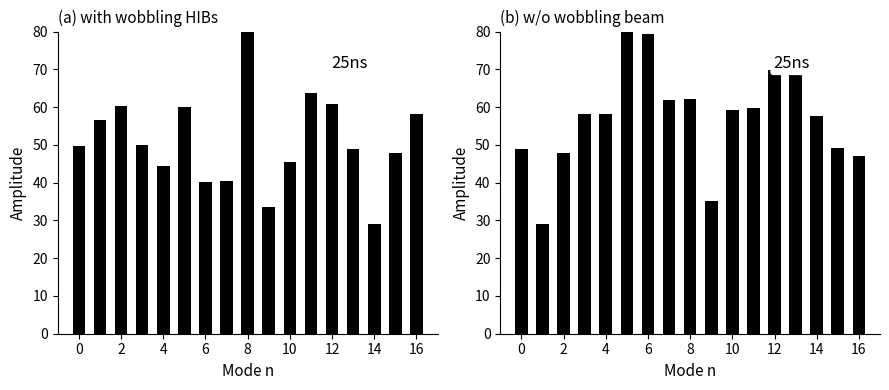

Which has a higher value, 12 or 2?

12